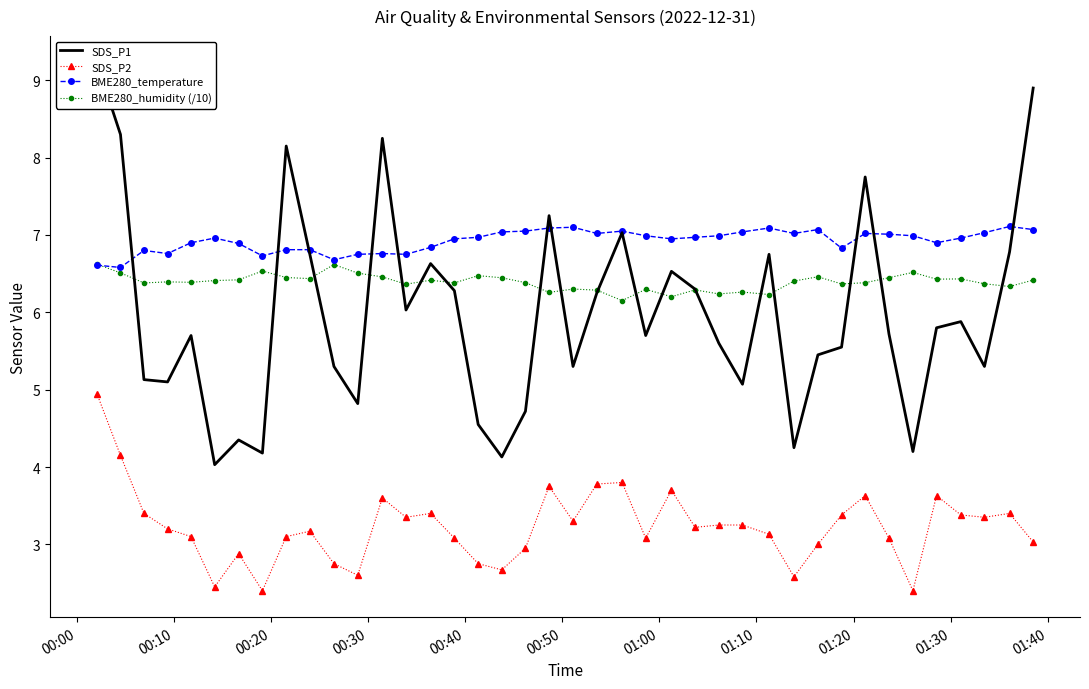

In BME280_humidity (/10), how many points are higher than both neighbors (excluding endpoints)?

12